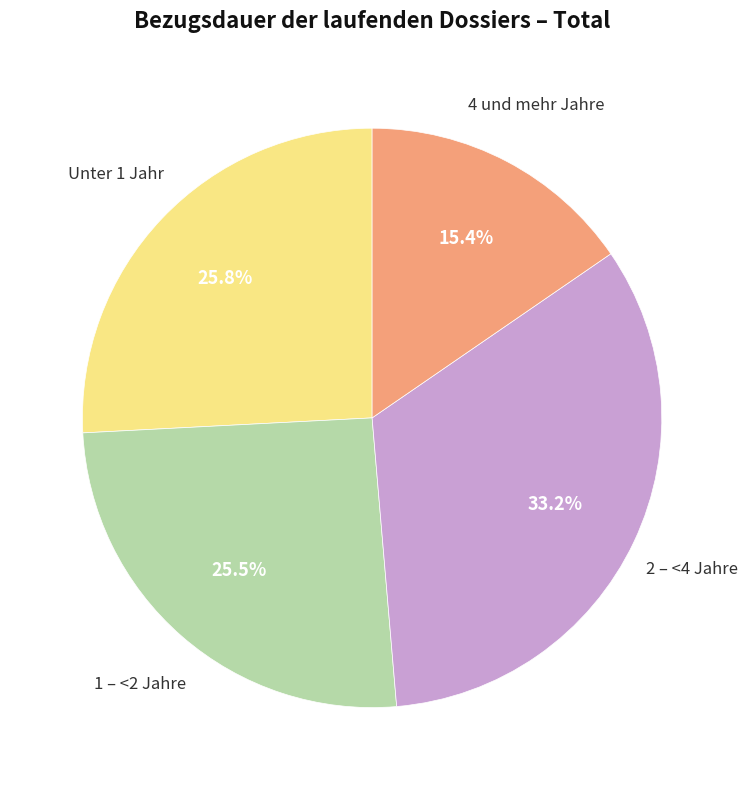

Is it true that 4 und mehr Jahre is 1% of the pie?

False